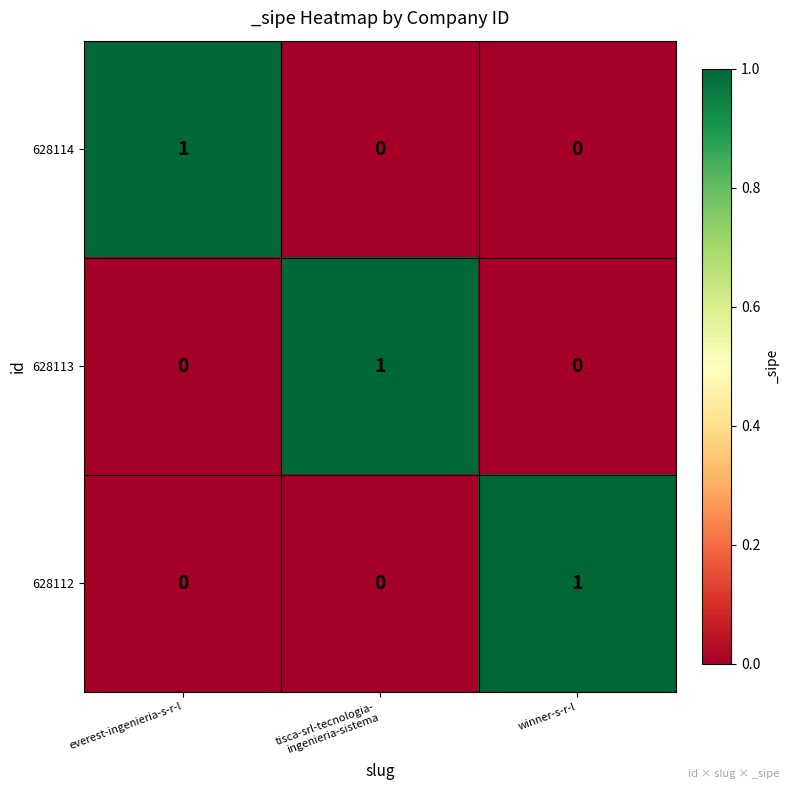

Reading left to right, what are all the values shown in this chart?

628114: 1	0	0
628113: 0	1	0
628112: 0	0	1